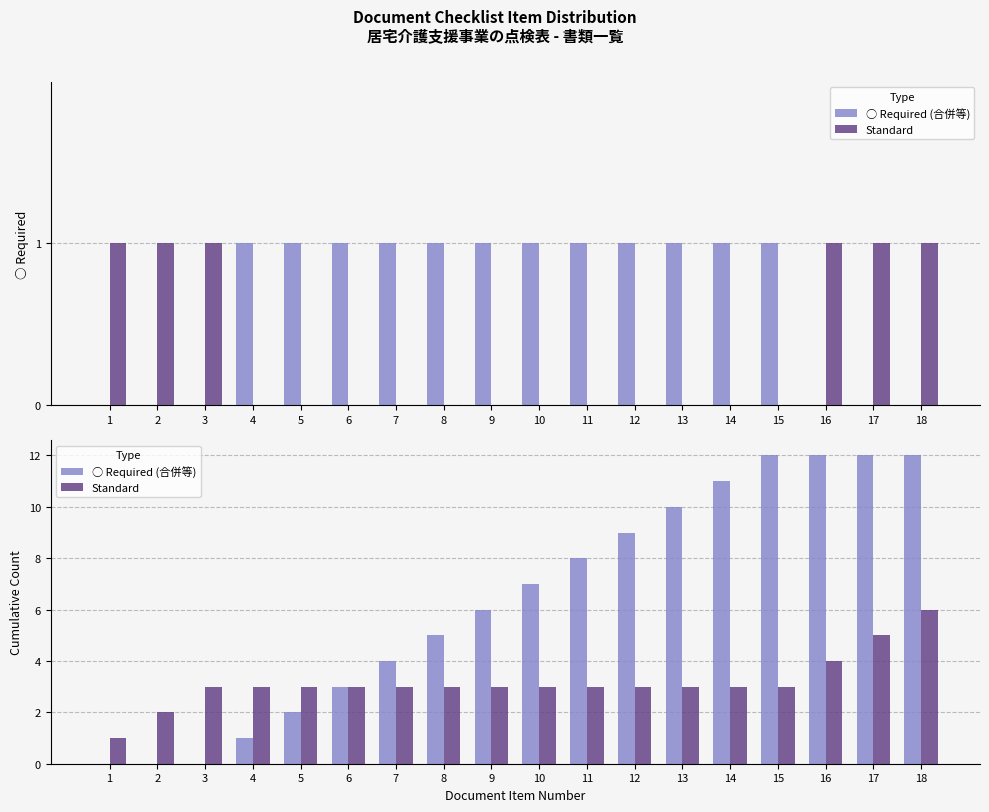

Which series has the widest spread of values?

○ Required (合併等)